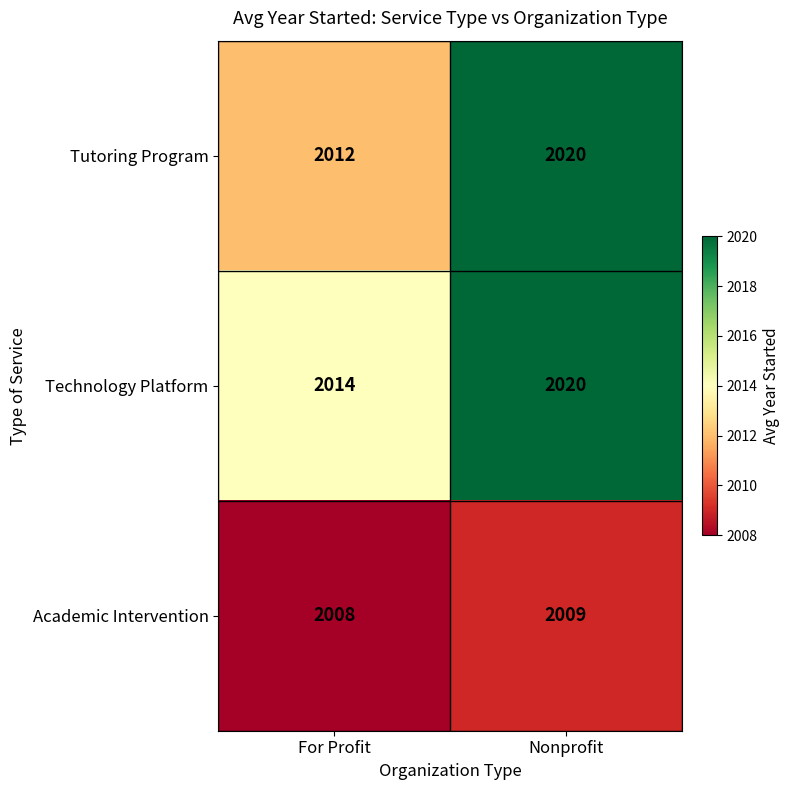

Read the Academic Intervention value at For Profit.

2008